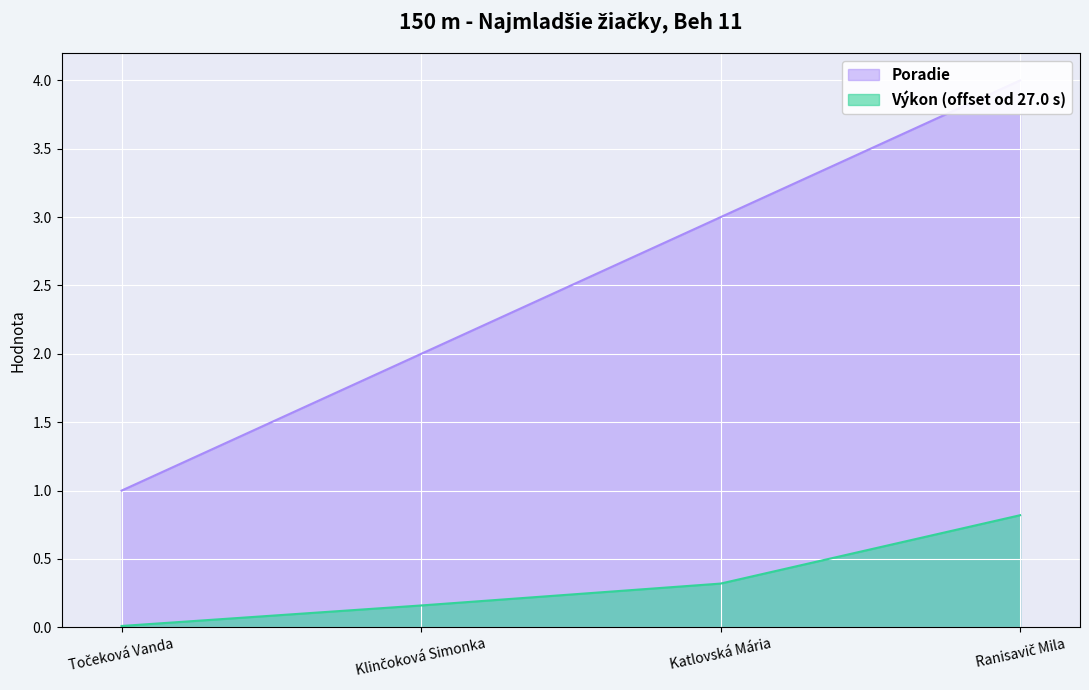

True or false: Výkon and Poradie intersect in this chart.

False